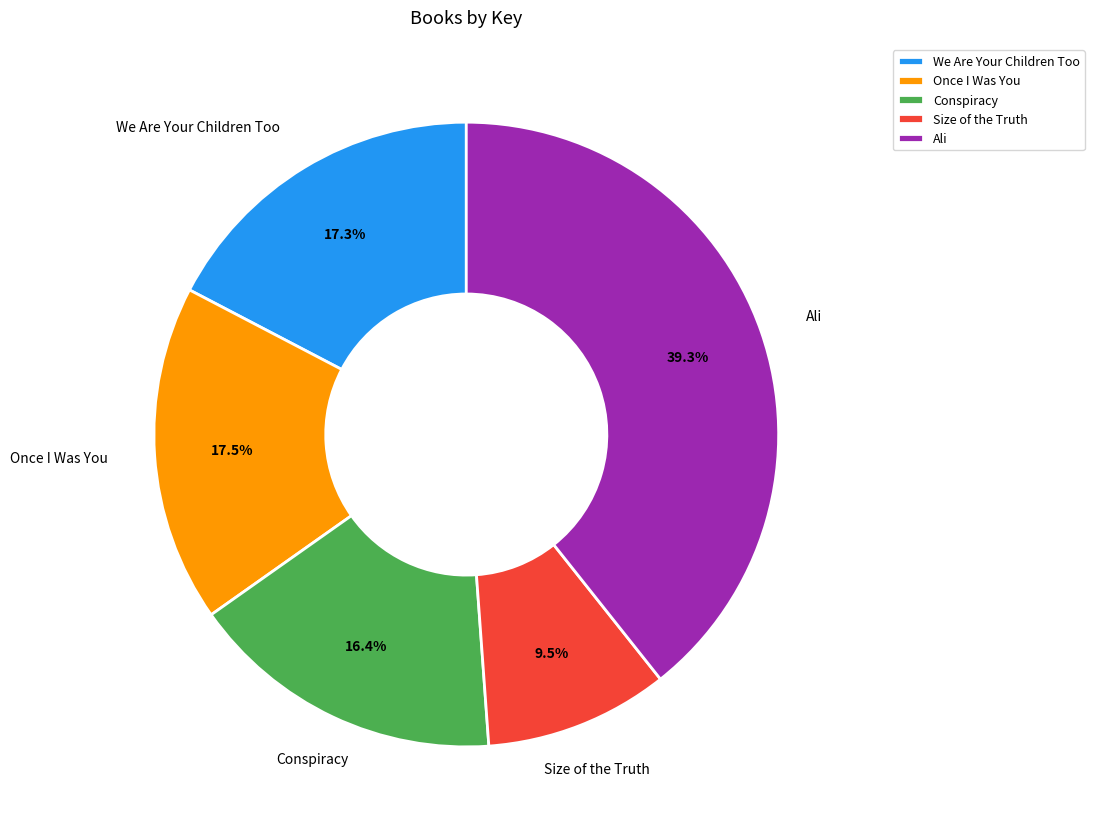

To the nearest percent, what percentage of the pie is Ali?

39%